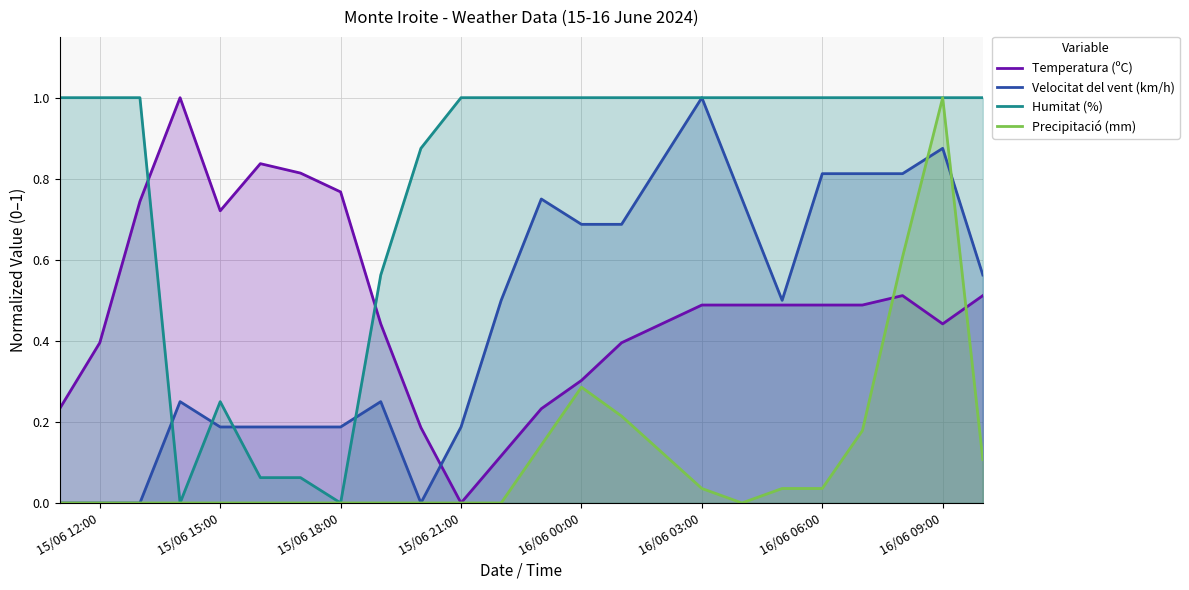

True or false: Temperatura (ºC) and Velocitat del vent (km/h) intersect in this chart.

True